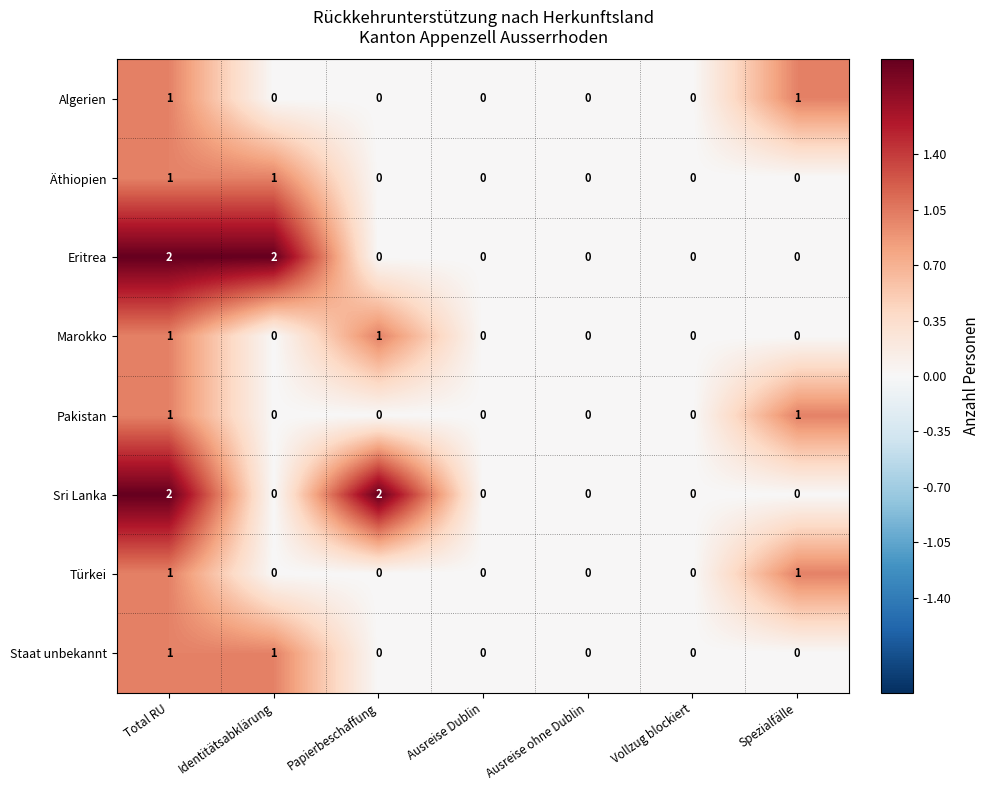

How many Türkei values are between 0 and 1?

7